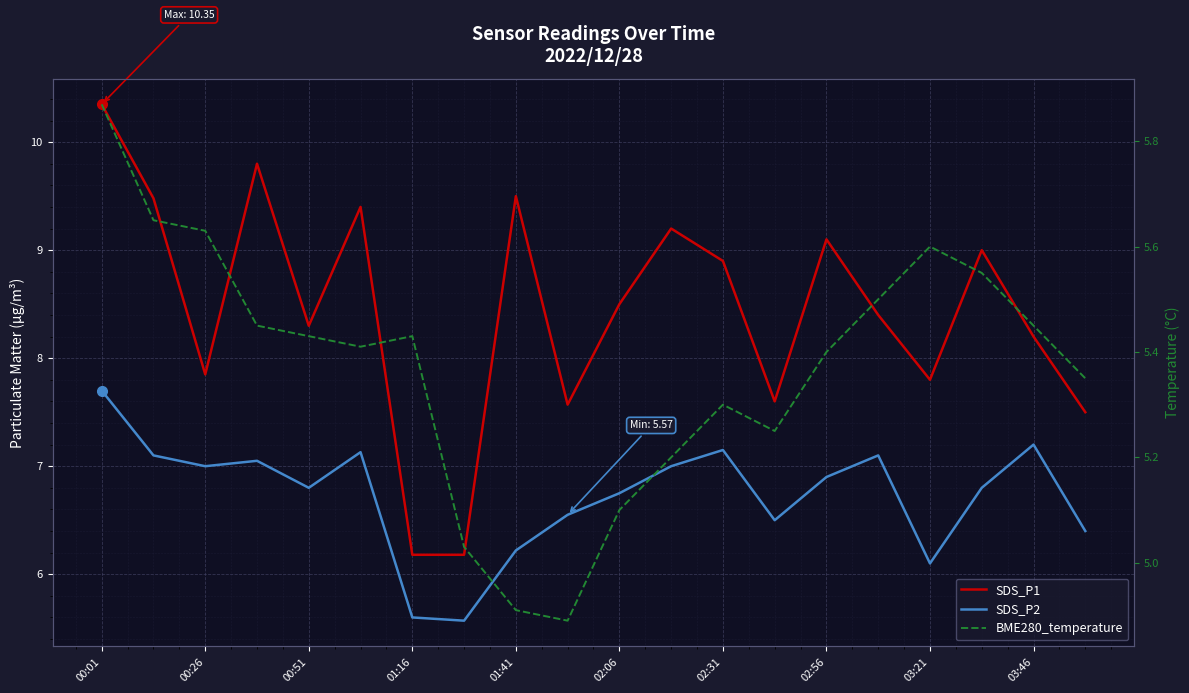

Where is SDS_P2 nearest to the value 6?

03:21